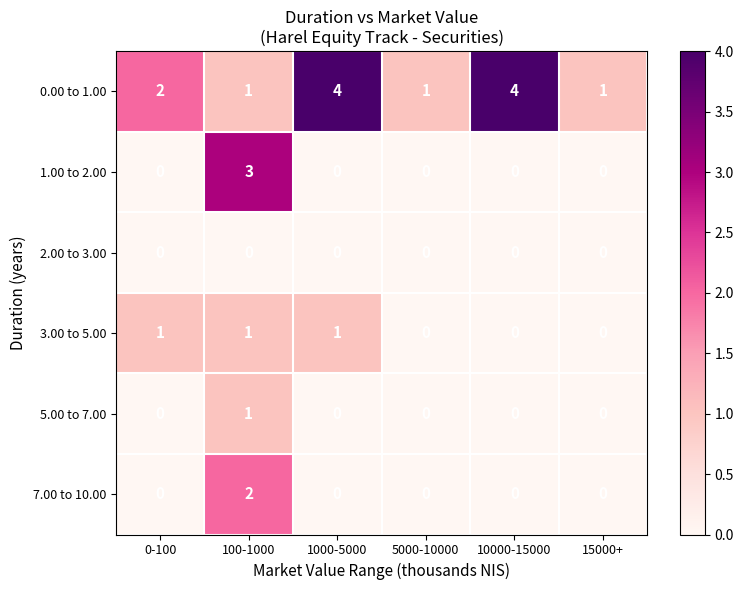

What is the total value across all series at 0-100?

3